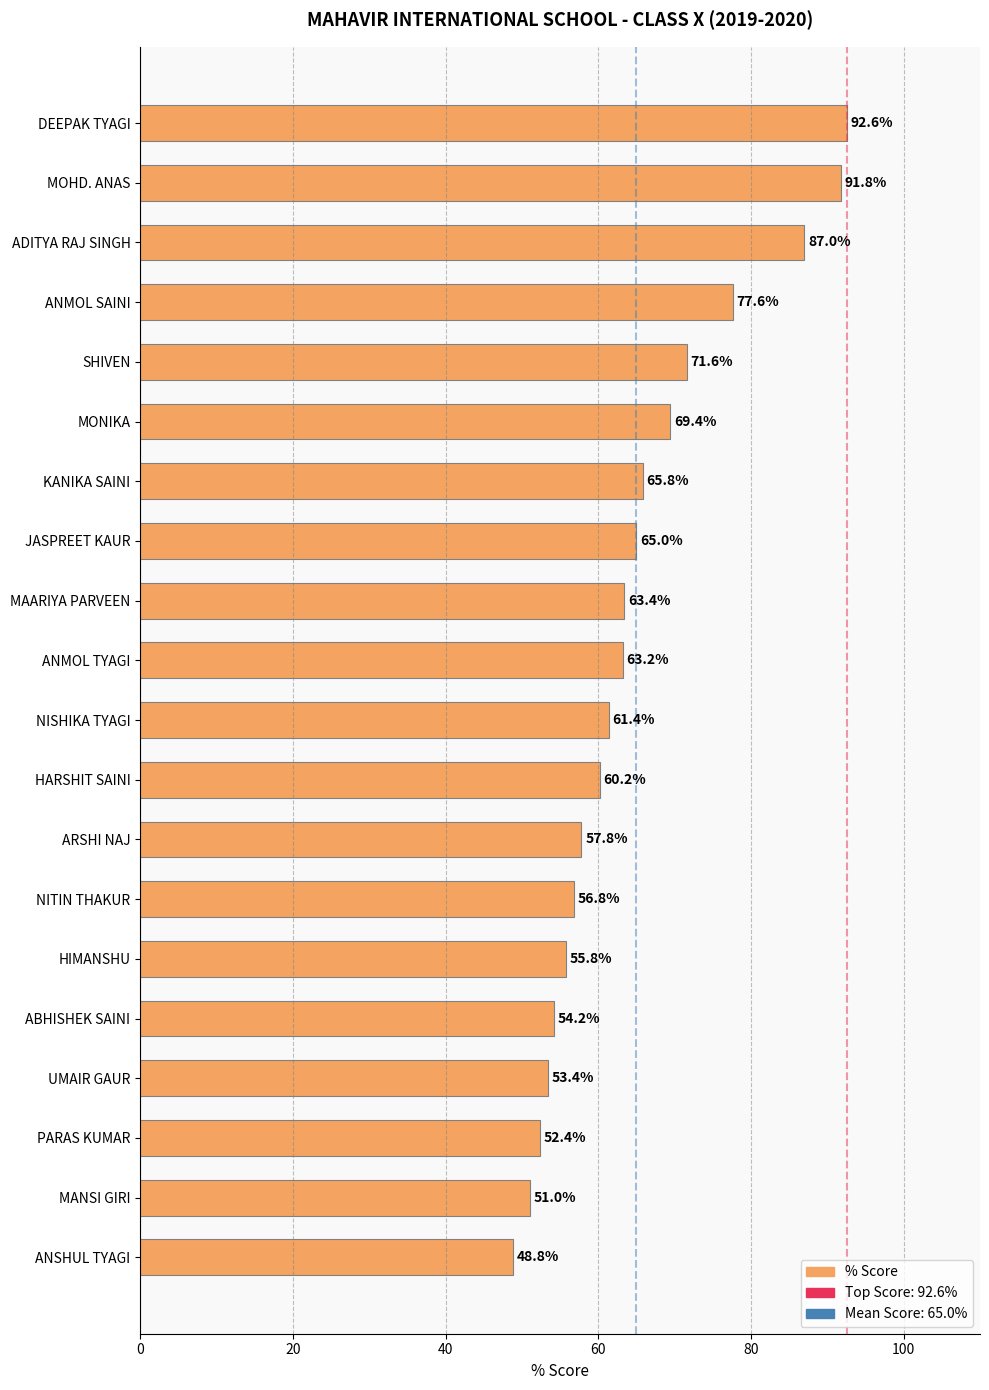

How many bars are there in total?

20